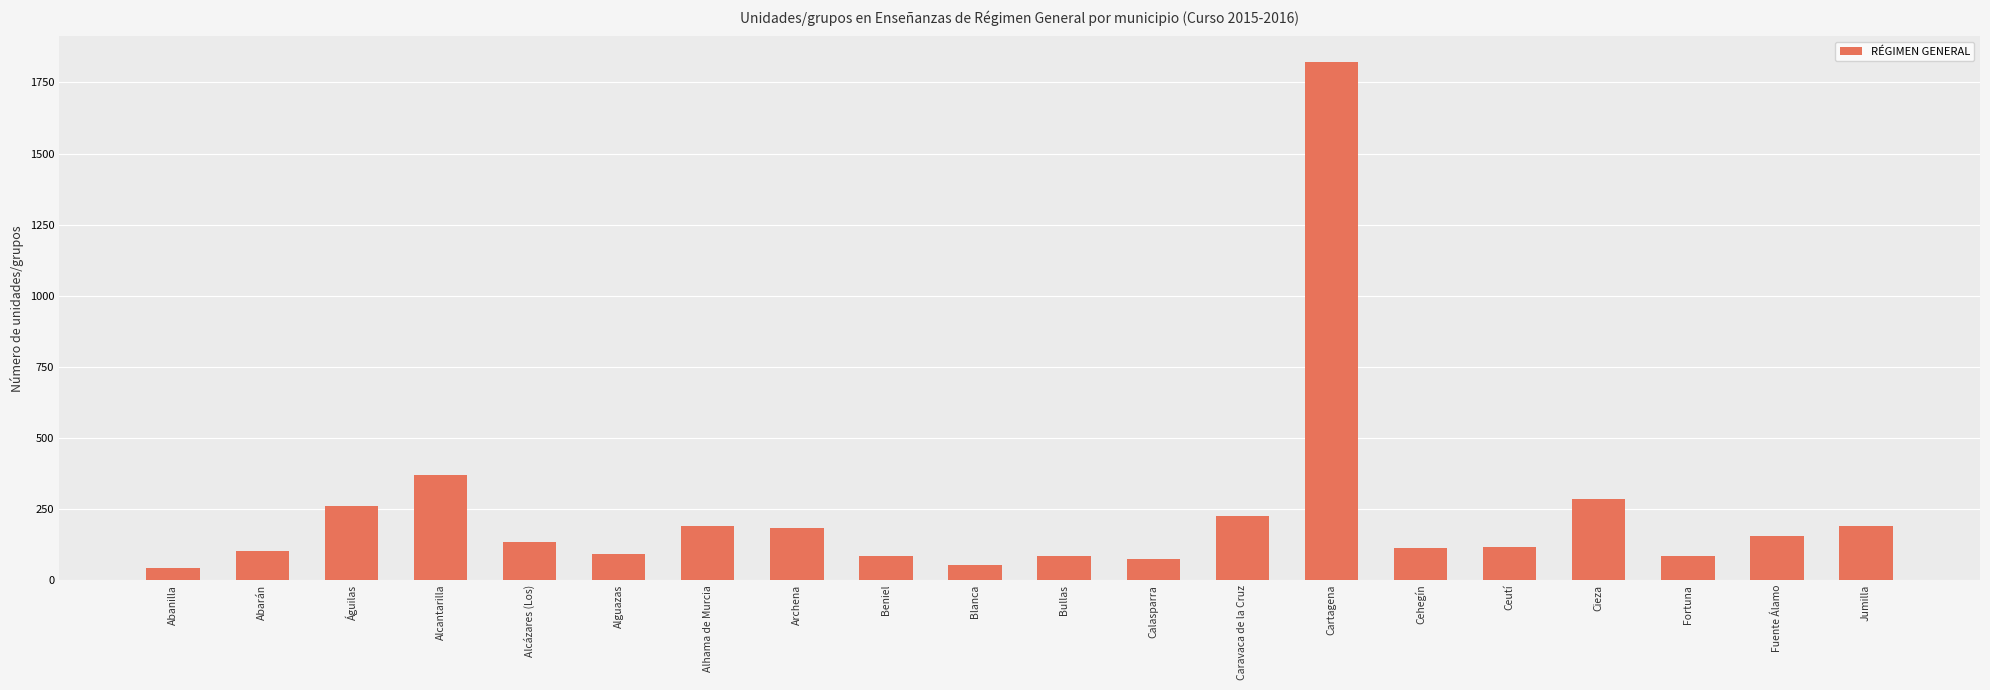

What is the minimum value shown in the chart?

43